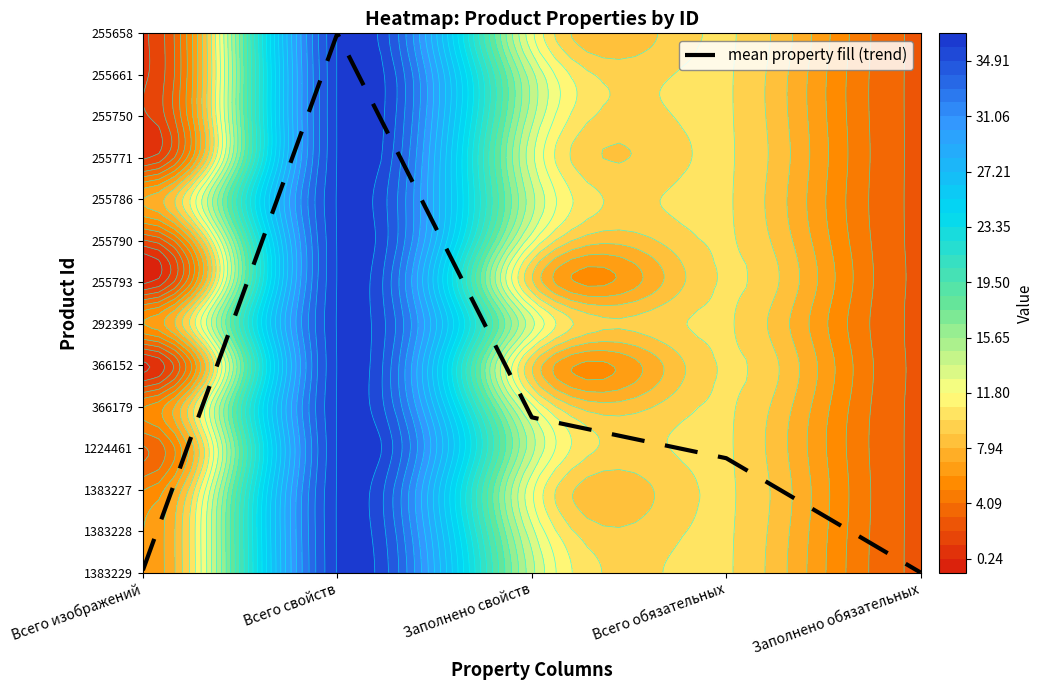

Between Заполнено обязательных and Заполнено свойств, which is larger?

Заполнено свойств